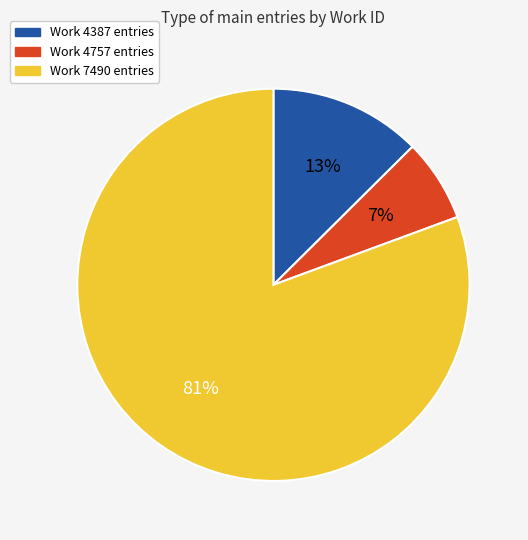

Which has a higher value, Work 7490 entries or Work 4387 entries?

Work 7490 entries